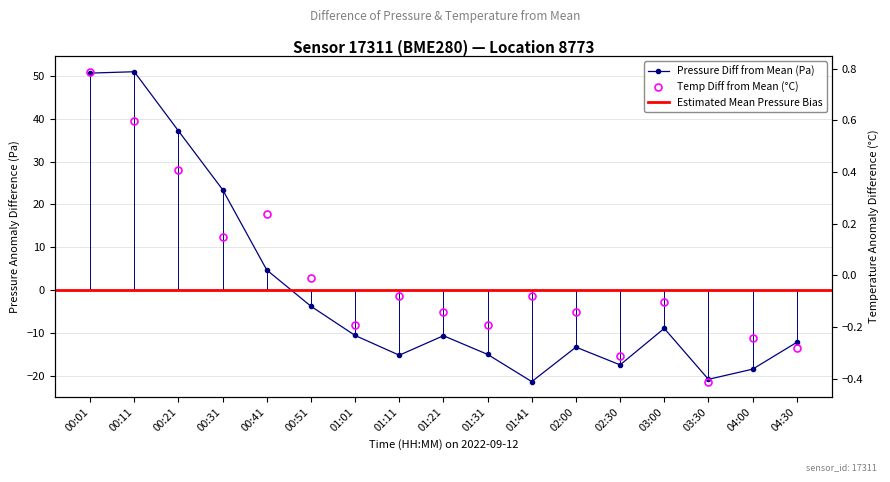

Which series ends up on top after the final intersection of pressure and temperature?

temperature